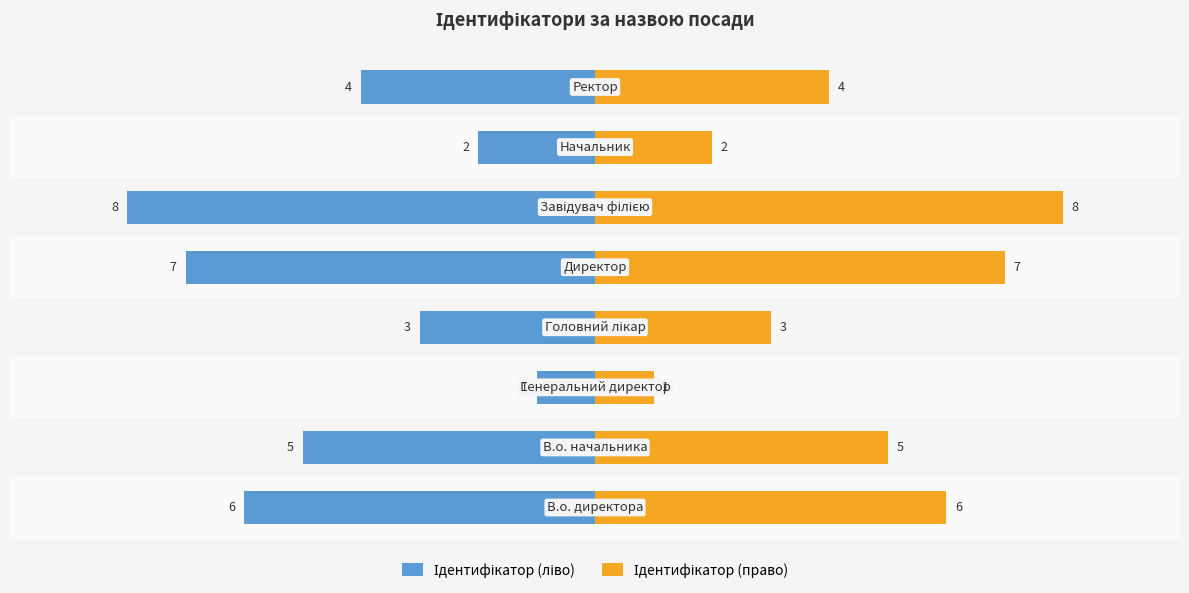

Between −5.0 and −2.5, which series saw the biggest shift?

Ідентифікатор (ліво)